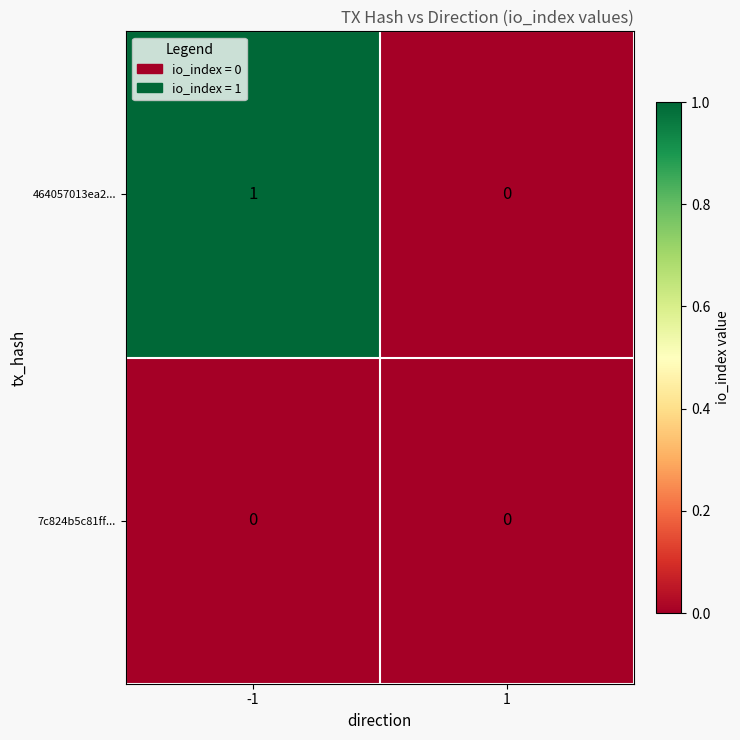

Which series has the largest range (max minus min)?

464057013ea2...